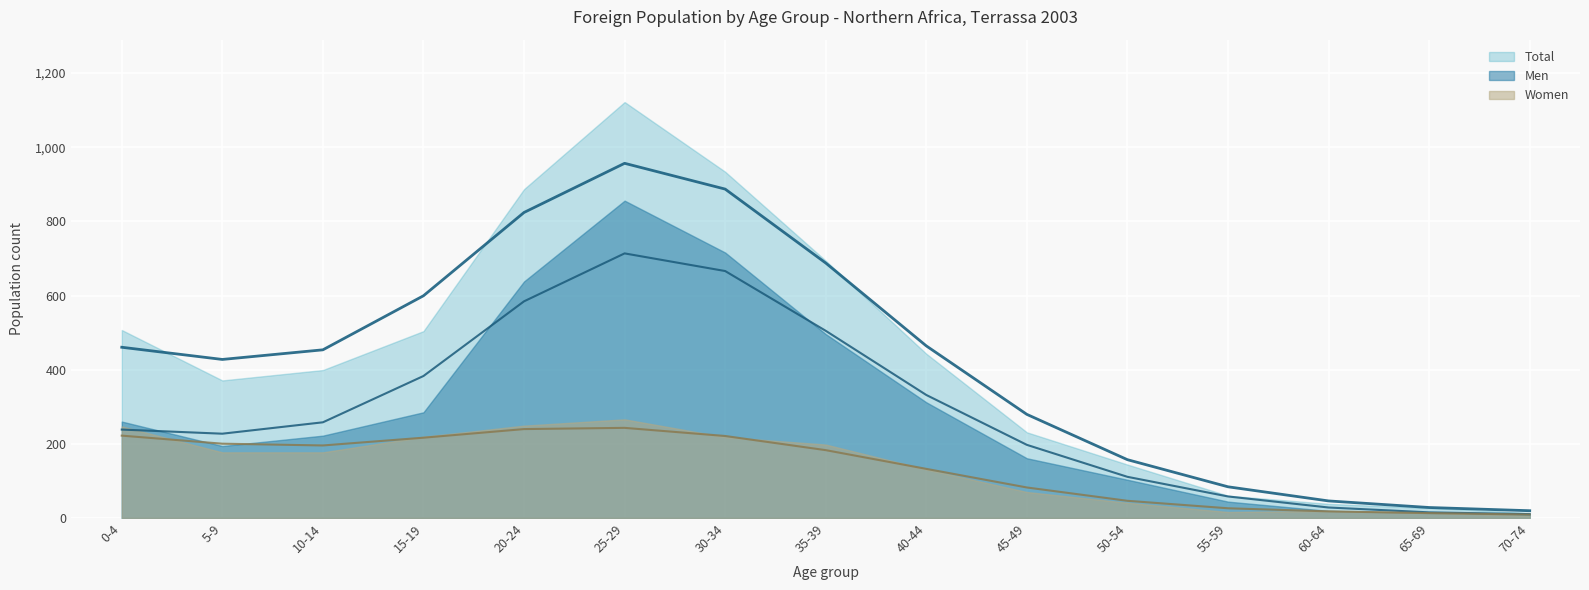

Reading left to right, what are all the values shown in this chart?

Men: 0-4=238.4	5-9=227.3	10-14=258.0	15-19=382.9	20-24=584.4	25-29=713.7	30-34=666.1	35-39=504.9	40-44=331.7	45-49=197.2	50-54=110.9	55-59=58.0	60-64=28.2	65-69=15.1	70-74=10.3
Women: 0-4=222.1	5-9=200.3	10-14=195.5	15-19=216.5	20-24=239.7	25-29=243.0	30-34=221.1	35-39=182.9	40-44=132.4	45-49=82.2	50-54=46.2	55-59=26.1	60-64=17.7	65-69=13.1	70-74=9.2
Total: 0-4=460.5	5-9=427.6	10-14=453.6	15-19=599.4	20-24=824.1	25-29=956.7	30-34=887.2	35-39=687.8	40-44=464.1	45-49=279.4	50-54=157.2	55-59=84.0	60-64=45.9	65-69=28.1	70-74=19.5